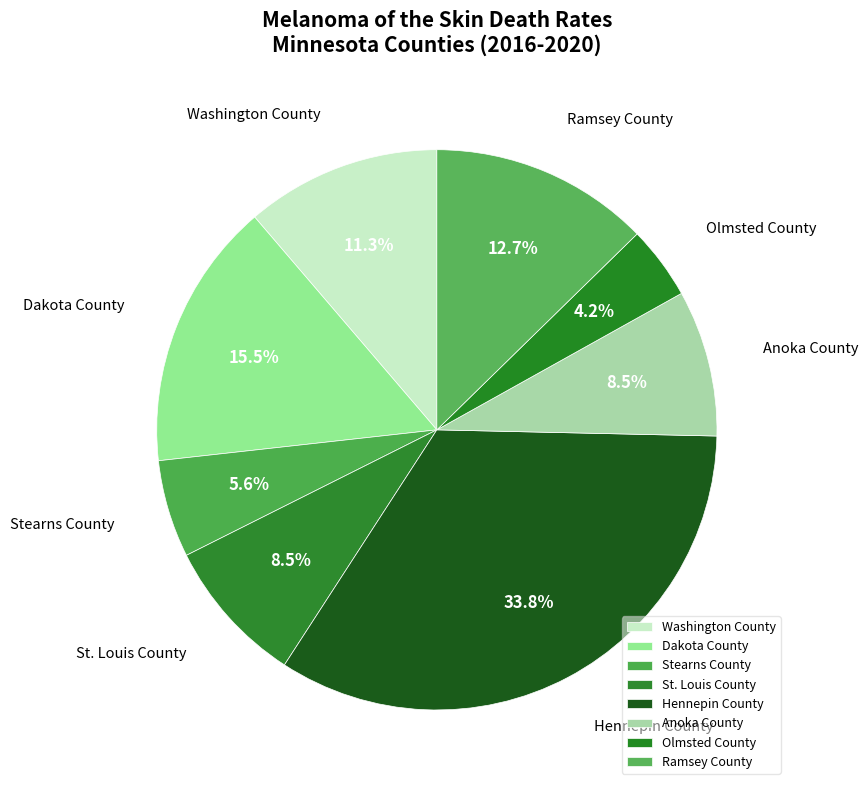

Which category has the biggest portion of the pie?

Hennepin County